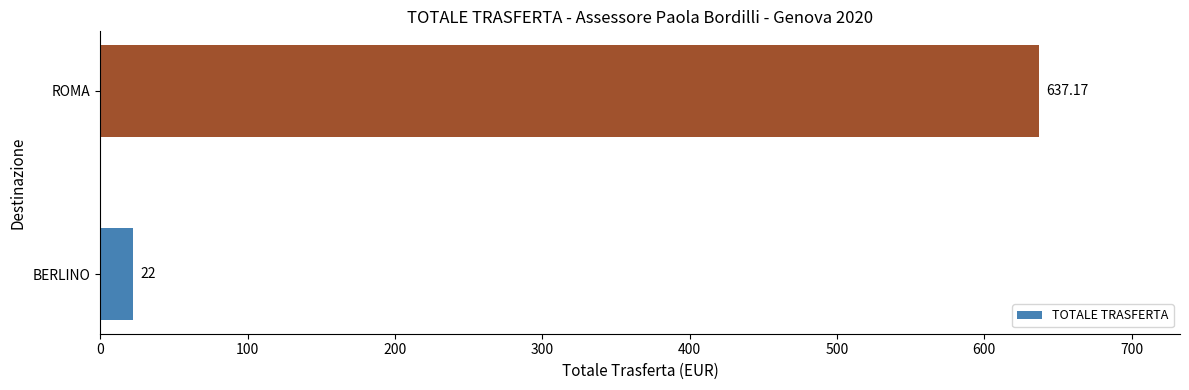

Between ROMA and BERLINO, which is larger?

ROMA